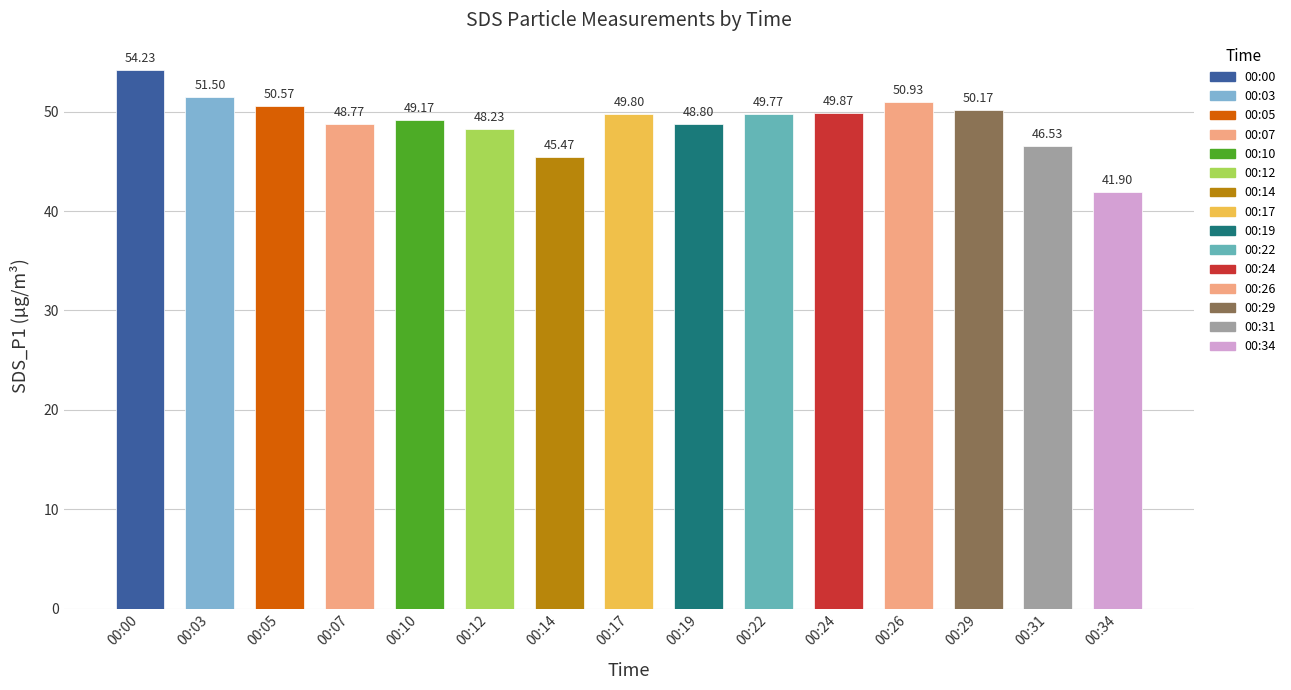

Reading right to left, extract all data points from this chart.

41.9	46.5	50.2	50.9	49.9	49.8	48.8	49.8	45.5	48.2	49.2	48.8	50.6	51.5	54.2